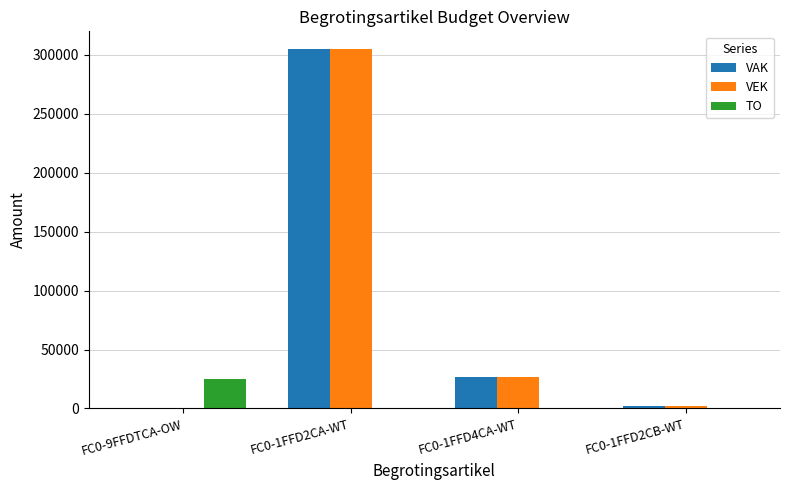

At which category is the sum across all series the highest?

FC0-1FFD2CA-WT